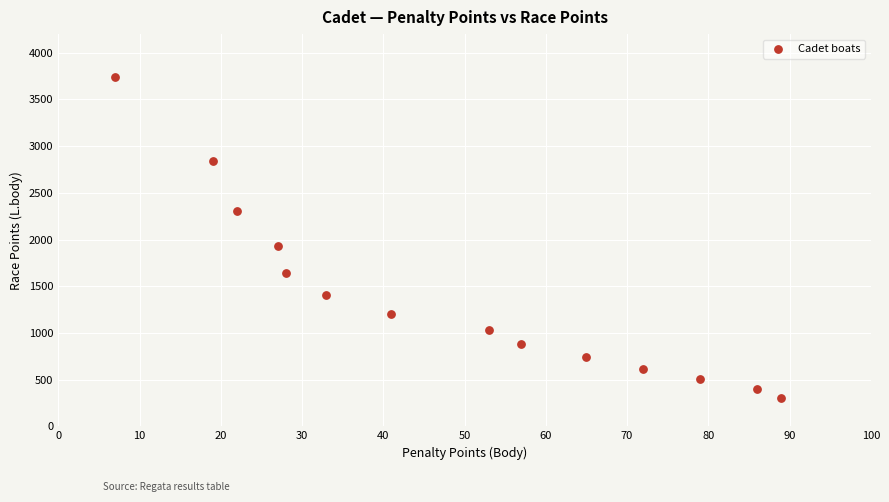

What Y value in the scatter plot is closest to 2022?

1935